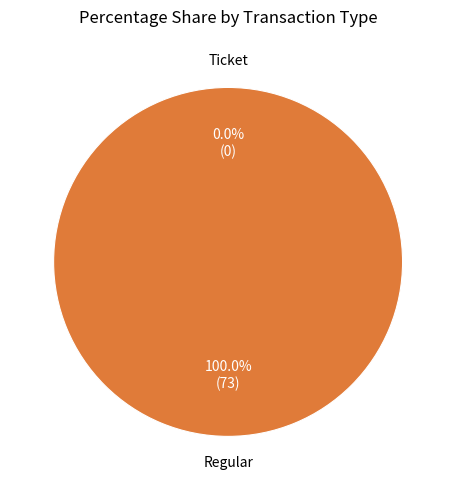

Does Regular represent more than half of the total?

Yes